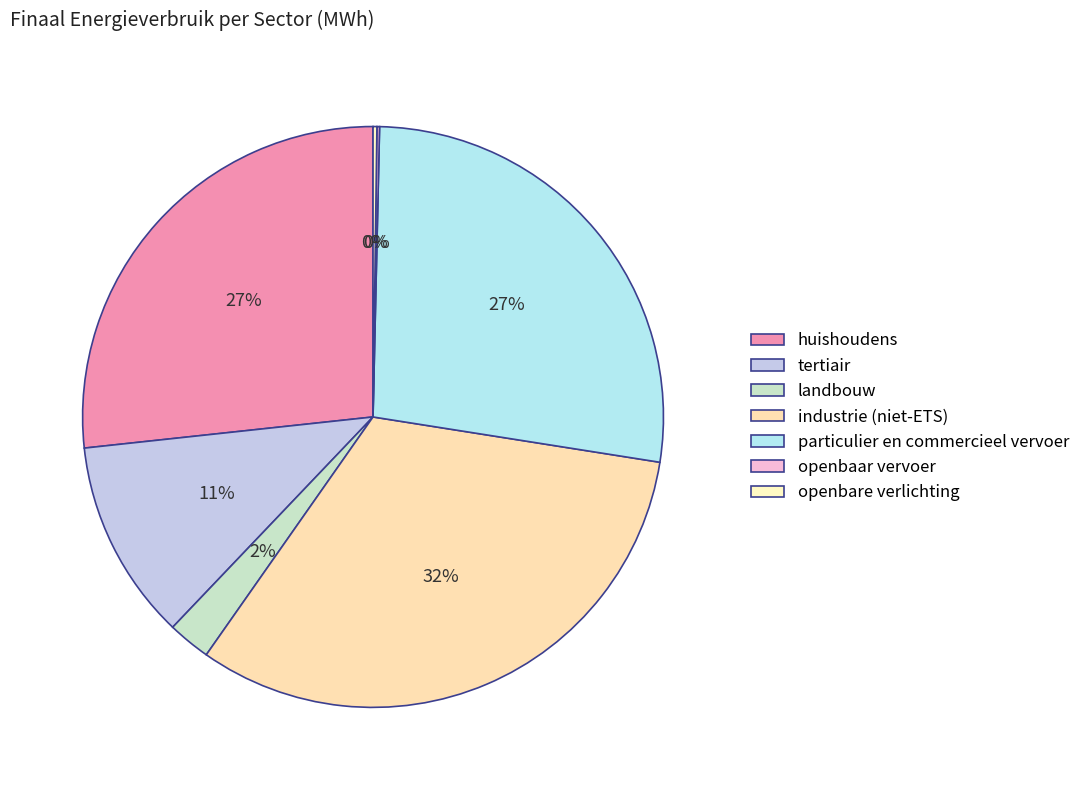

Does openbaar vervoer account for over 50% of the chart?

No